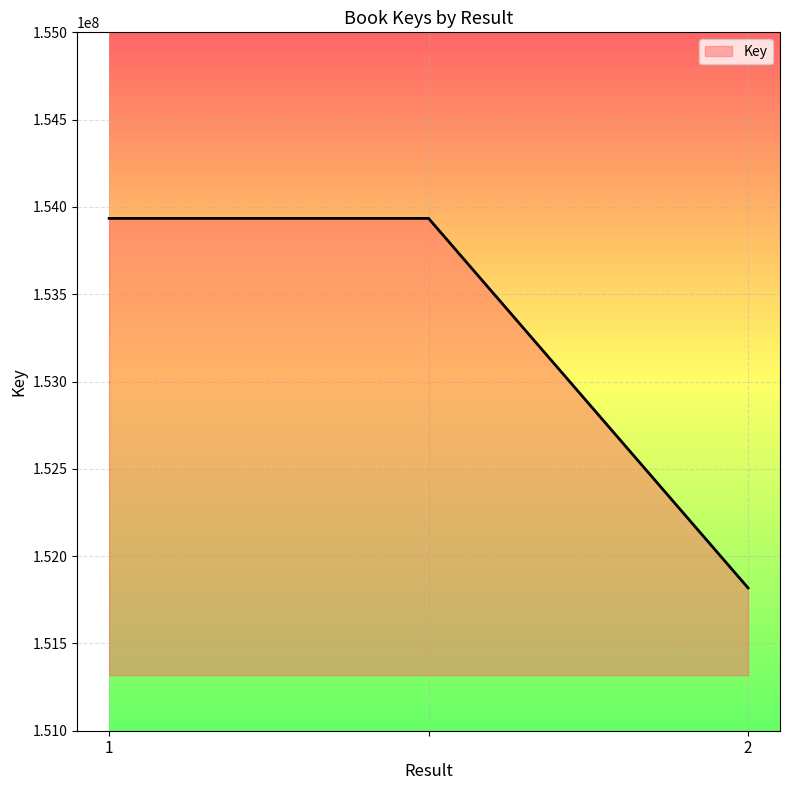

What is the difference between the maximum and minimum values?

2116351